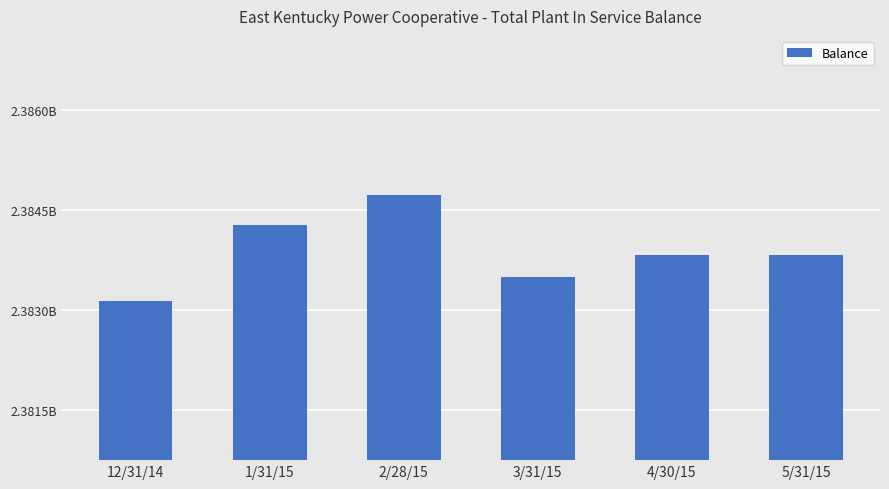

Rank the categories by value from lowest to highest.

12/31/14, 3/31/15, 5/31/15, 4/30/15, 1/31/15, 2/28/15